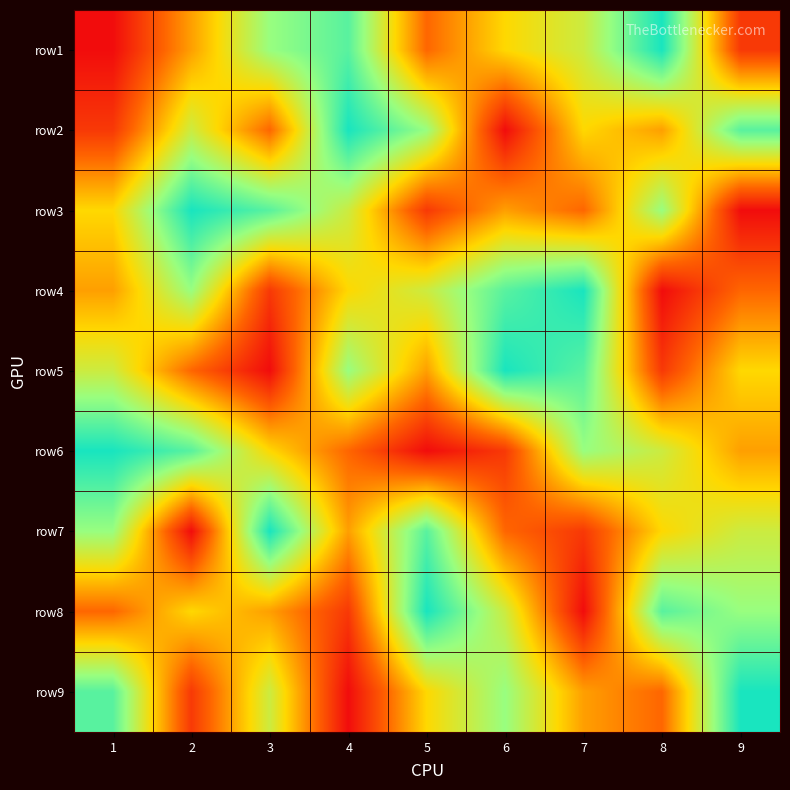

What is the difference between the highest and lowest values at 1?

8